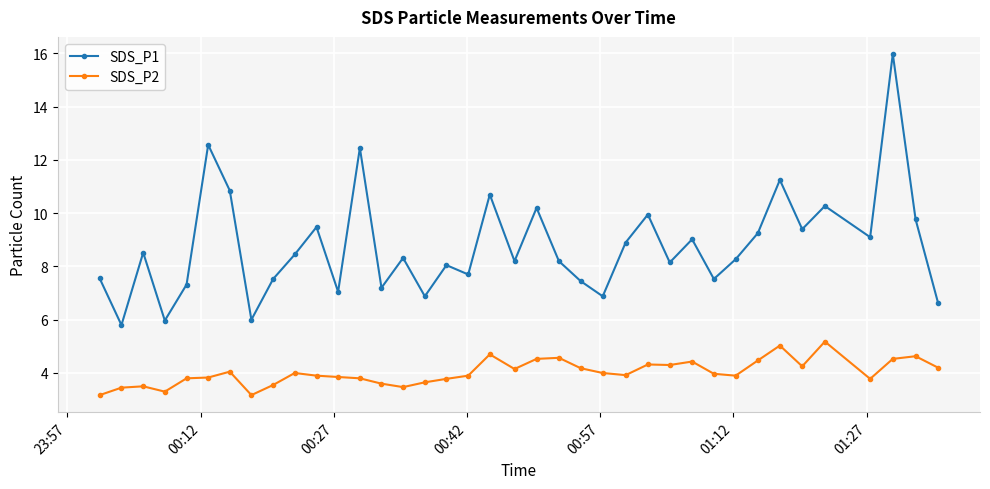

What is the highest value of the SDS_P1 series?

16.0